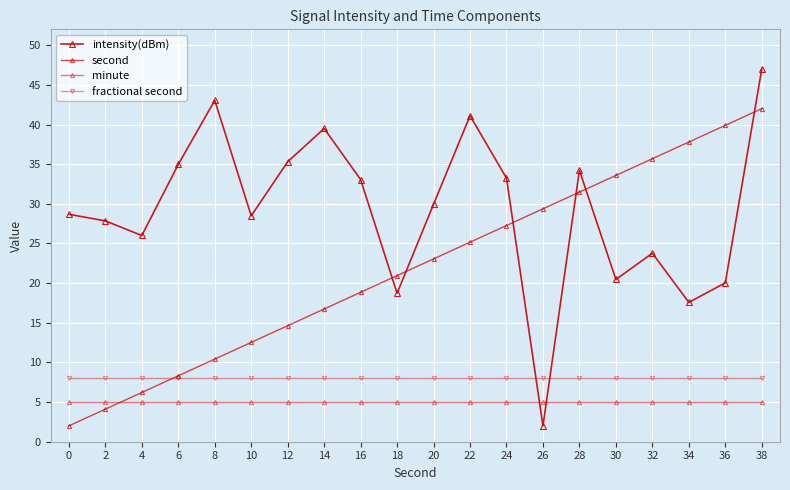

Rank the categories by minute value from highest to lowest.

0, 2, 4, 6, 8, 10, 12, 14, 16, 18, 20, 22, 24, 26, 28, 30, 32, 34, 36, 38